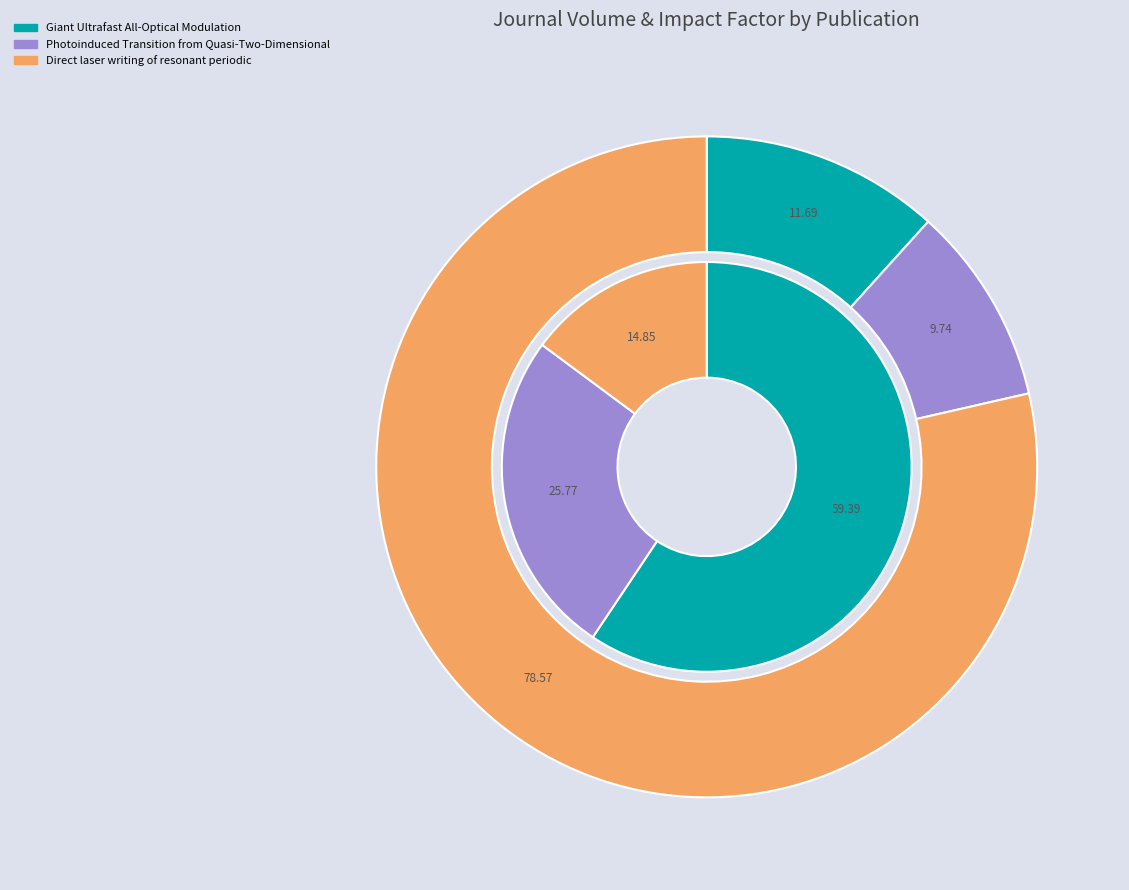

What is the ratio of the value at Direct laser writing of resonant periodic to the value at Photoinduced Transition from Quasi-Two-Dimensional?

8.1